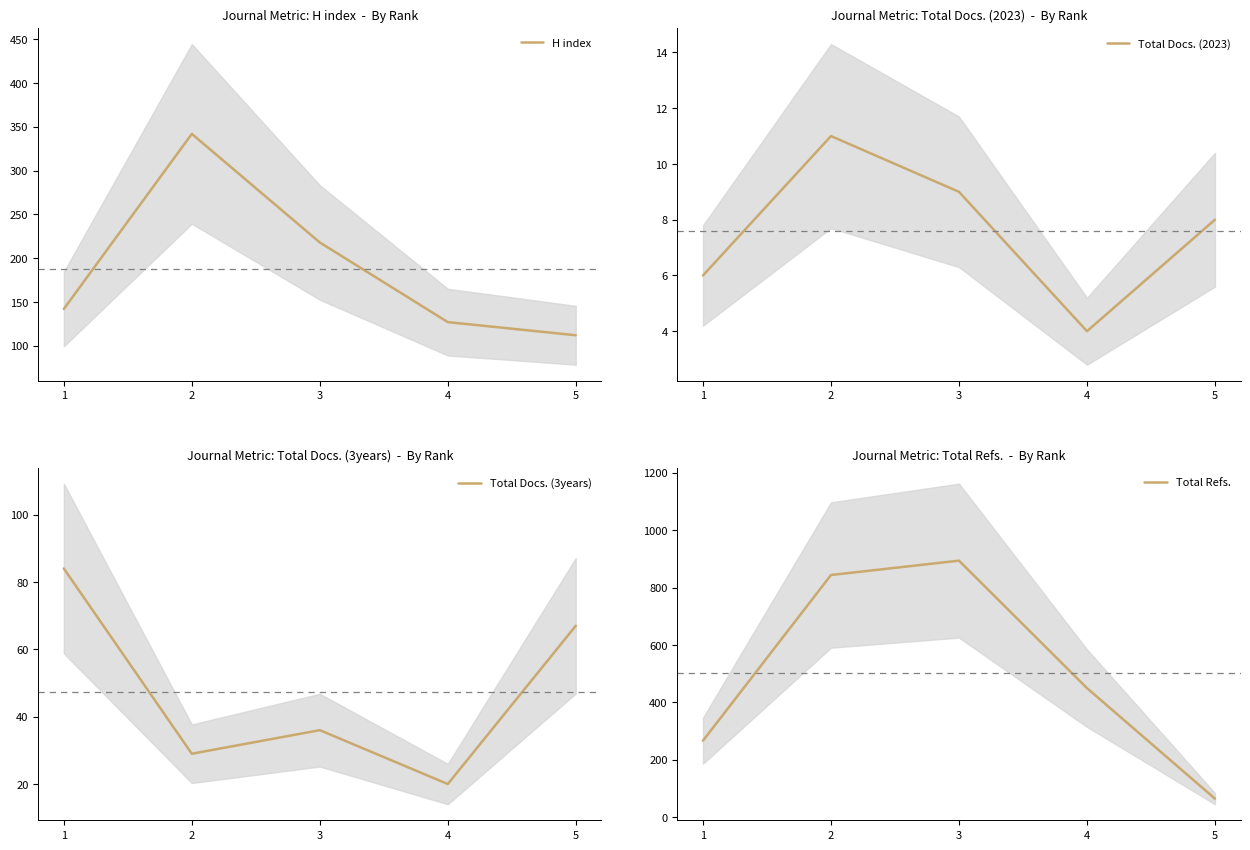

Does the chart have visible grid lines?

No